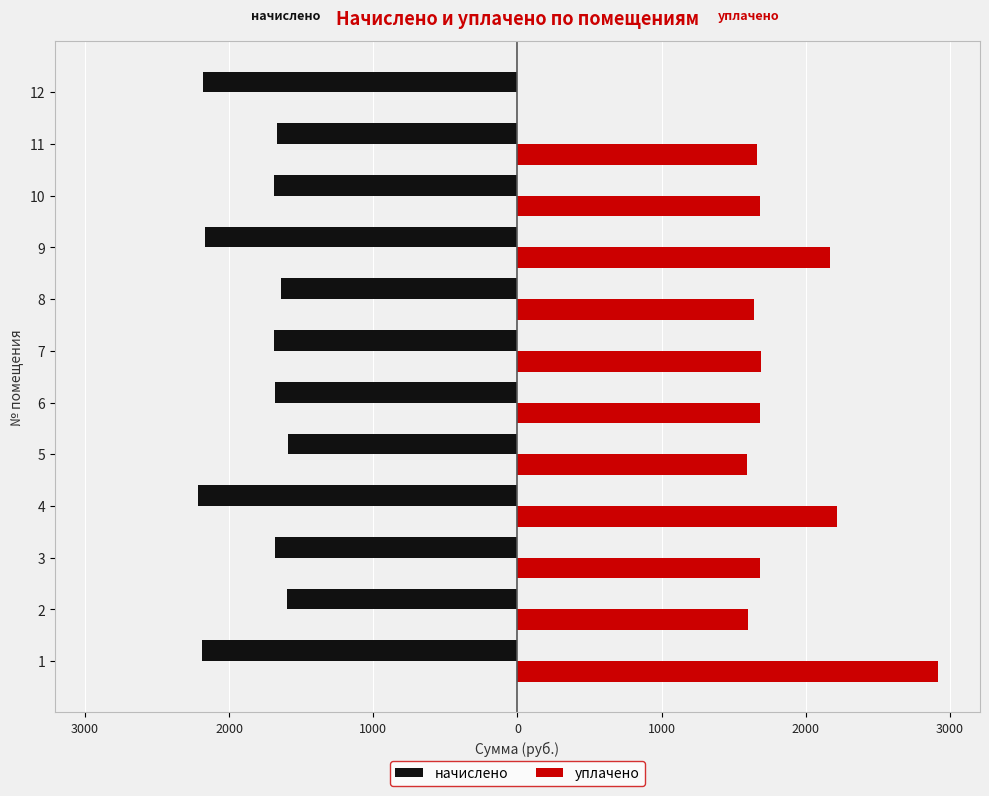

What are all the series names shown in the legend?

начислено, уплачено